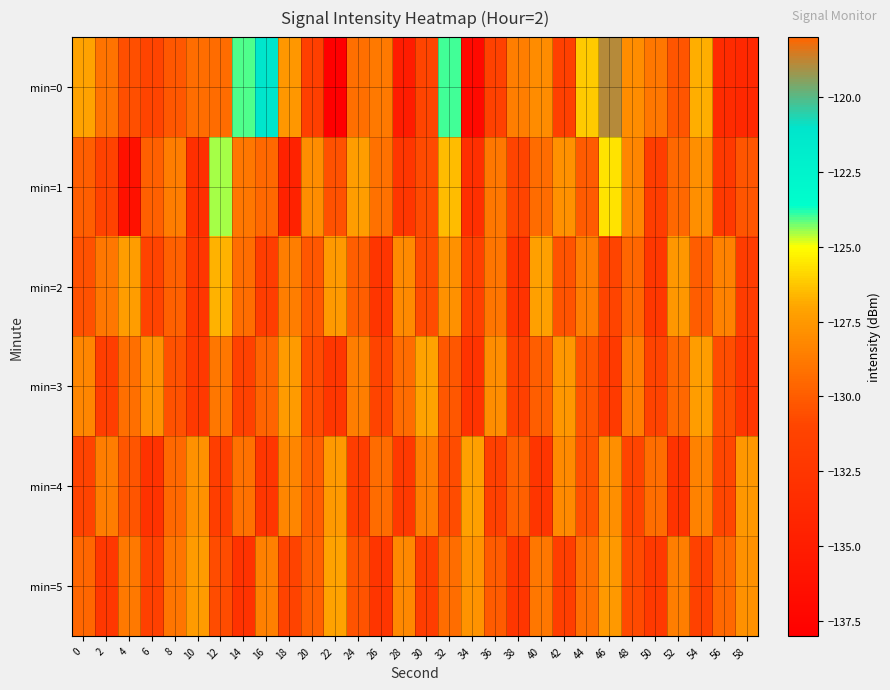

Which has a higher value, 40 or 16?

16